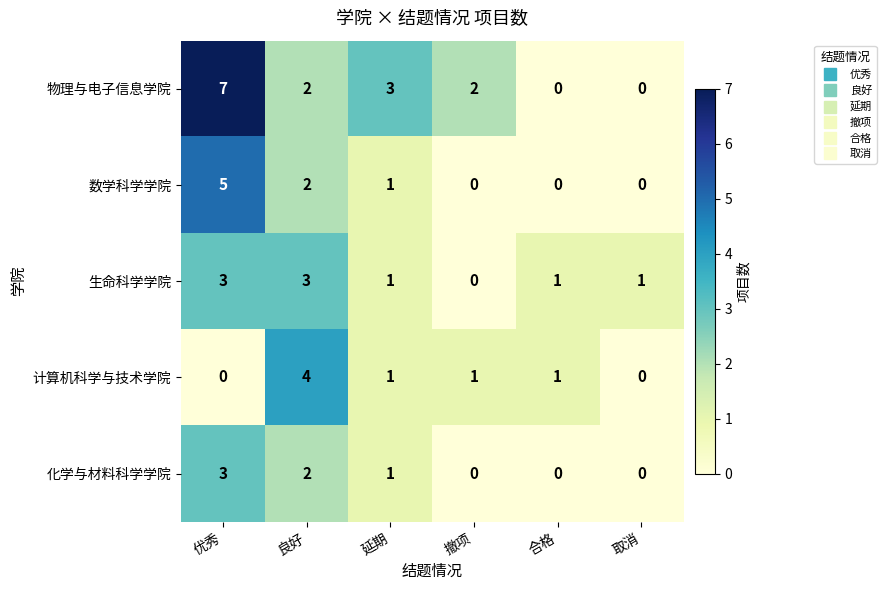

Which series has the widest spread of values?

物理与电子信息学院